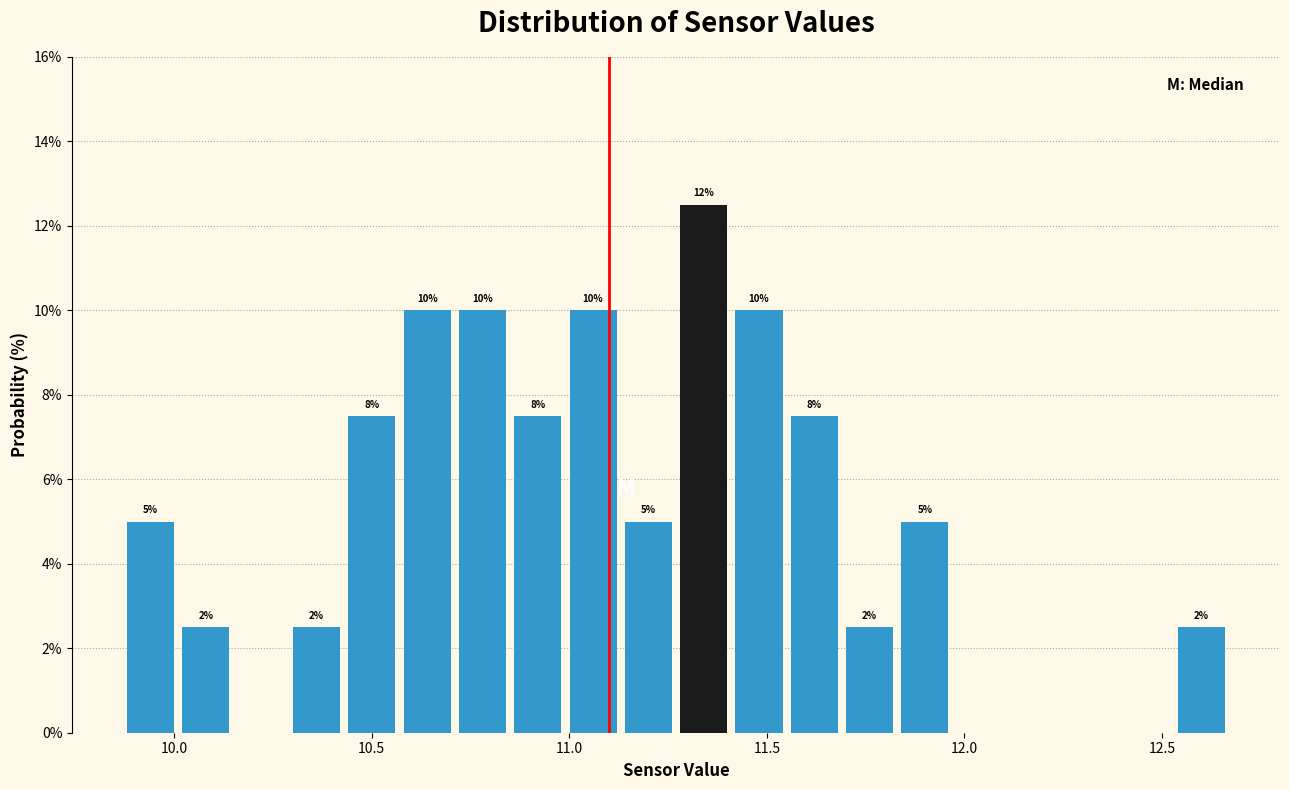

Around what value on the x-axis is the tallest bar? Give the approximate position of its centre, as read against the axis.

11.35